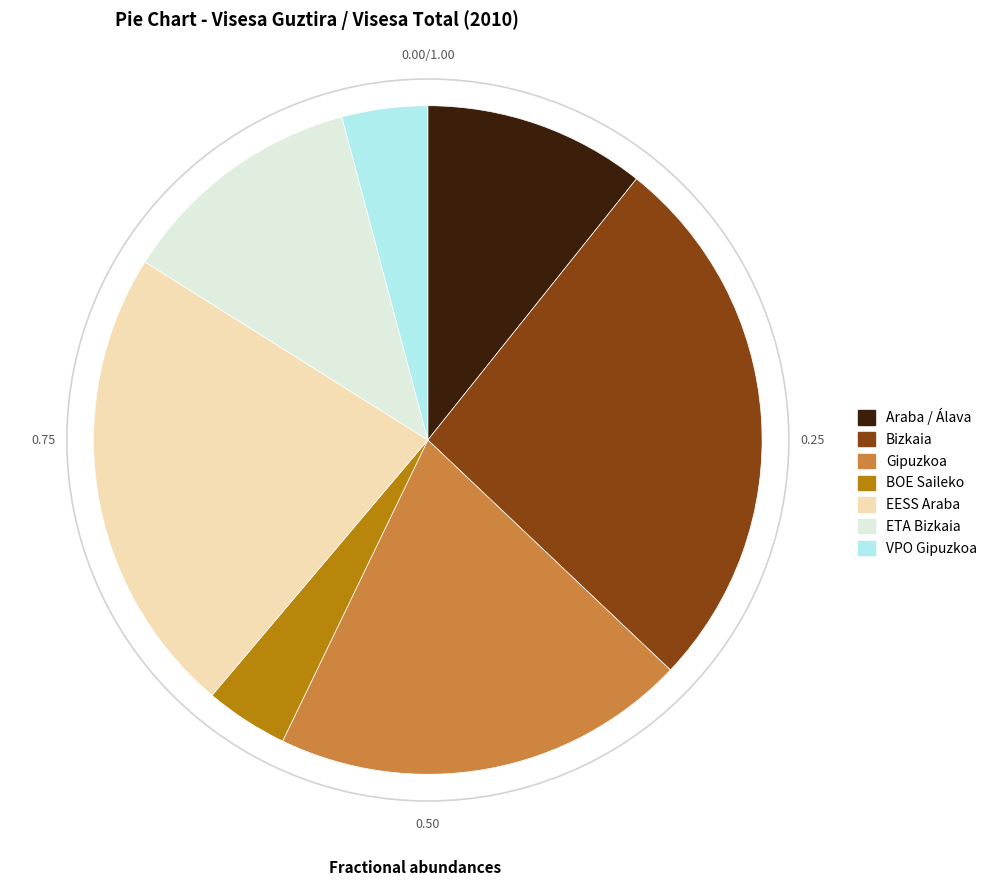

Count the number of slices in the pie.

7